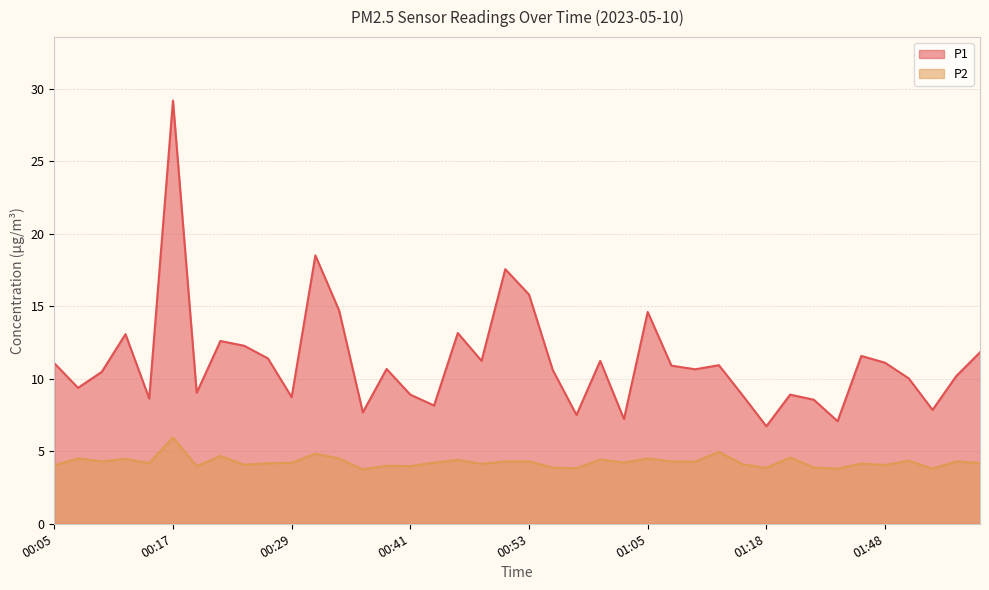

Reading left to right, list all the values displayed in this chart.

P1: 00:05=11.1	00:07=9.4	00:10=10.5	00:12=13.1	00:15=8.6	00:17=29.2	00:19=9.0	00:22=12.6	00:24=12.3	00:27=11.4	00:29=8.7	00:31=18.5	00:34=14.7	00:36=7.7	00:39=10.7	00:41=8.9	00:44=8.2	00:46=13.2	00:48=11.2	00:51=17.6	00:53=15.8	00:56=10.6	00:58=7.5	01:01=11.2	01:03=7.2	01:05=14.6	01:08=10.9	01:10=10.7	01:13=10.9	01:15=8.8	01:18=6.7	01:20=8.9	01:35=8.6	01:43=7.1	01:45=11.6	01:48=11.1	01:50=10.0	01:53=7.8	01:55=10.2	01:58=11.8
P2: 00:05=4.0	00:07=4.5	00:10=4.3	00:12=4.5	00:15=4.2	00:17=6.0	00:19=4.0	00:22=4.7	00:24=4.1	00:27=4.2	00:29=4.2	00:31=4.8	00:34=4.5	00:36=3.8	00:39=4.0	00:41=4.0	00:44=4.2	00:46=4.4	00:48=4.1	00:51=4.3	00:53=4.3	00:56=3.9	00:58=3.8	01:01=4.4	01:03=4.2	01:05=4.5	01:08=4.3	01:10=4.3	01:13=5.0	01:15=4.1	01:18=3.9	01:20=4.6	01:35=3.9	01:43=3.8	01:45=4.2	01:48=4.0	01:50=4.3	01:53=3.8	01:55=4.3	01:58=4.2